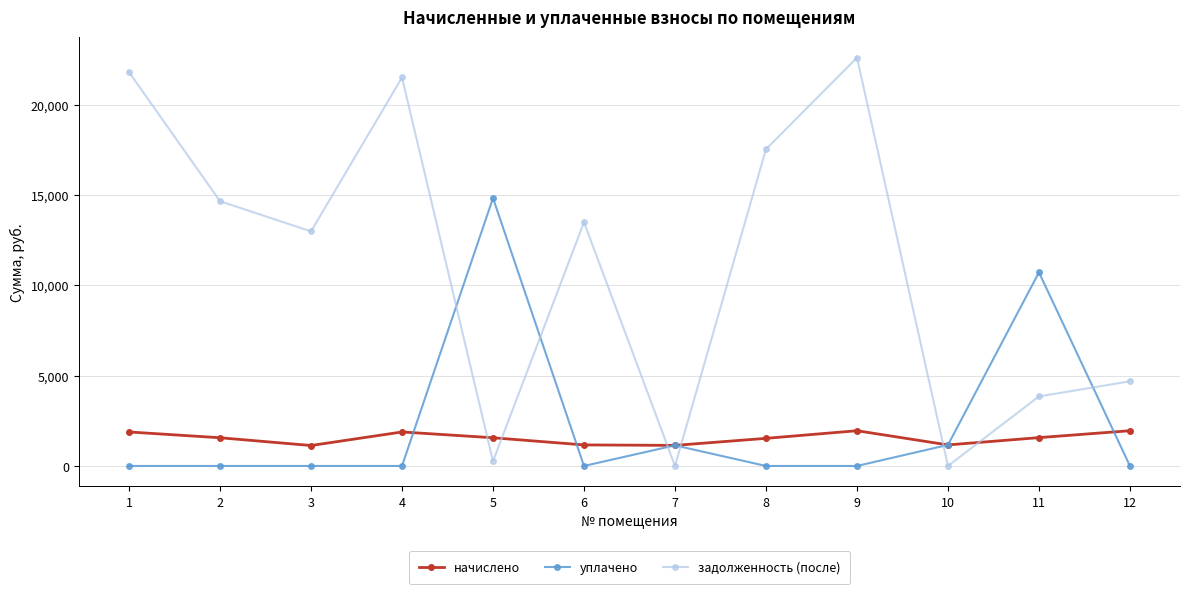

What is the greatest value displayed?

22622.8